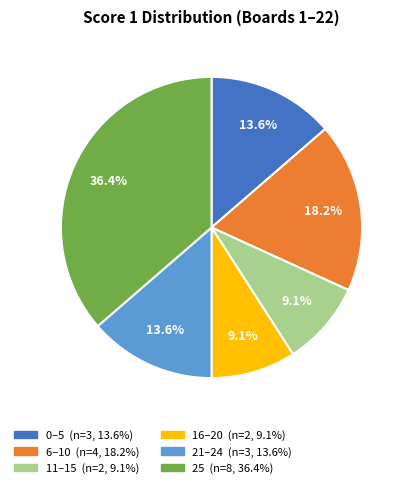

Does any single category account for the majority?

No